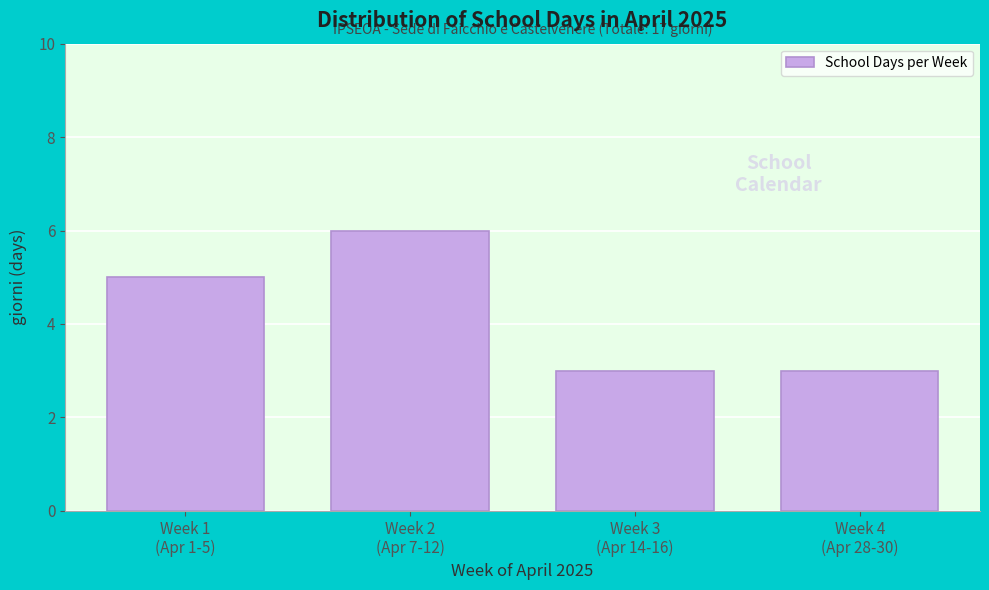

Reading left to right, list all the values displayed in this chart.

5	6	3	3